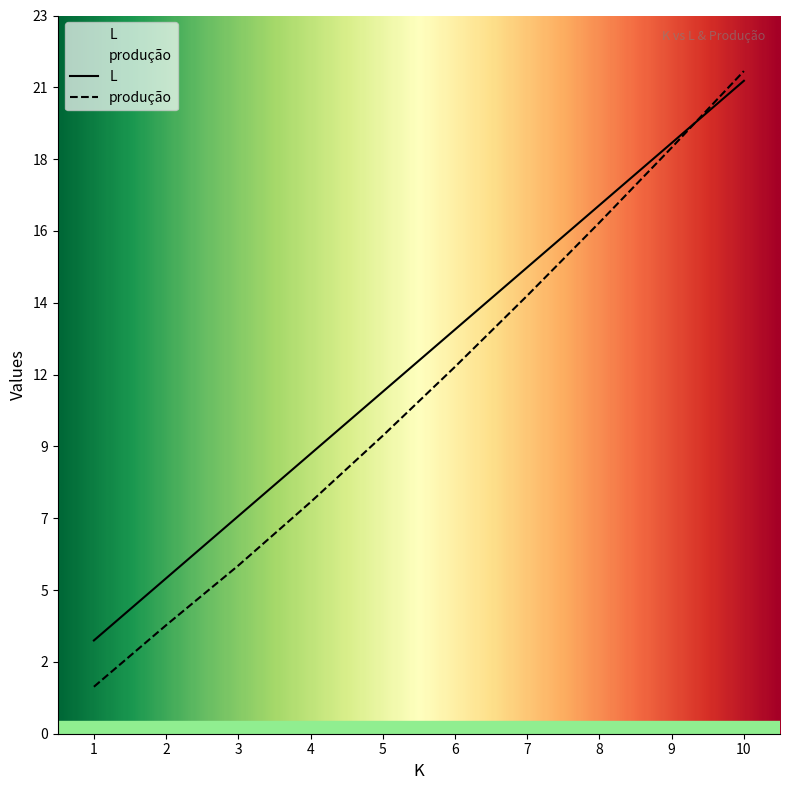

Is the value of produção at 1 greater than the value of L at 10?

No